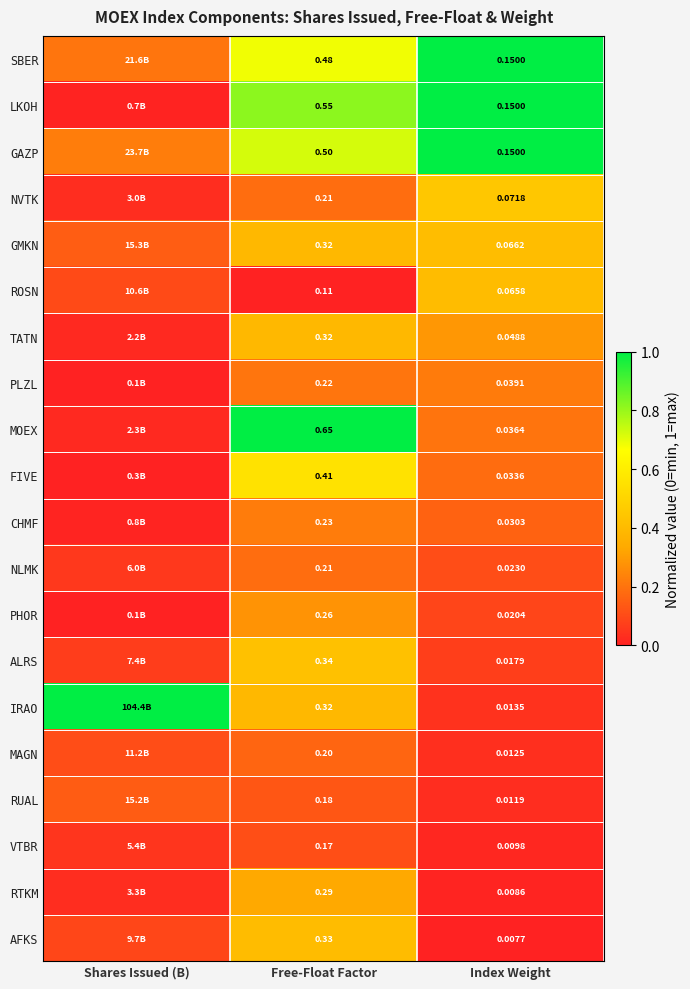

Is the value of RTKM at Free-Float Factor greater than the value of PHOR at Index Weight?

Yes